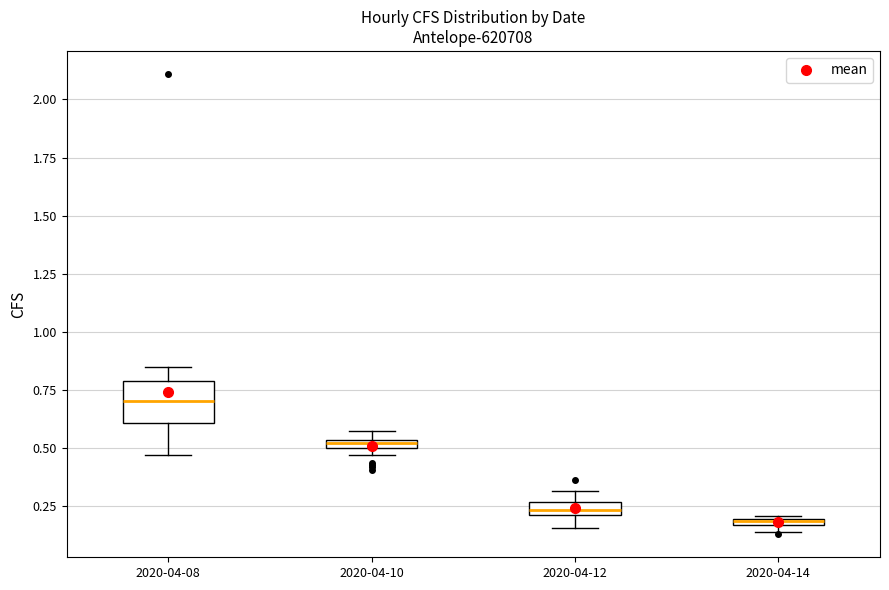

Where is the upper edge of the box for 2020-04-10 on the y-axis? The values are not printed on the chart, so give them approximately, as read against the axis.

0.55